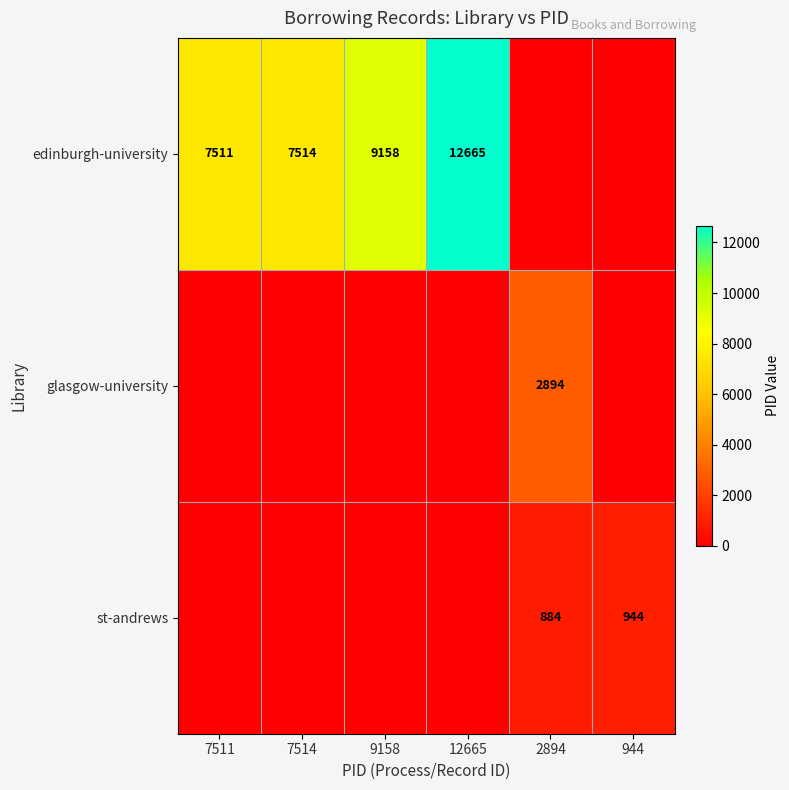

The value of edinburgh-university at 944 is 1.5. True or false?

False